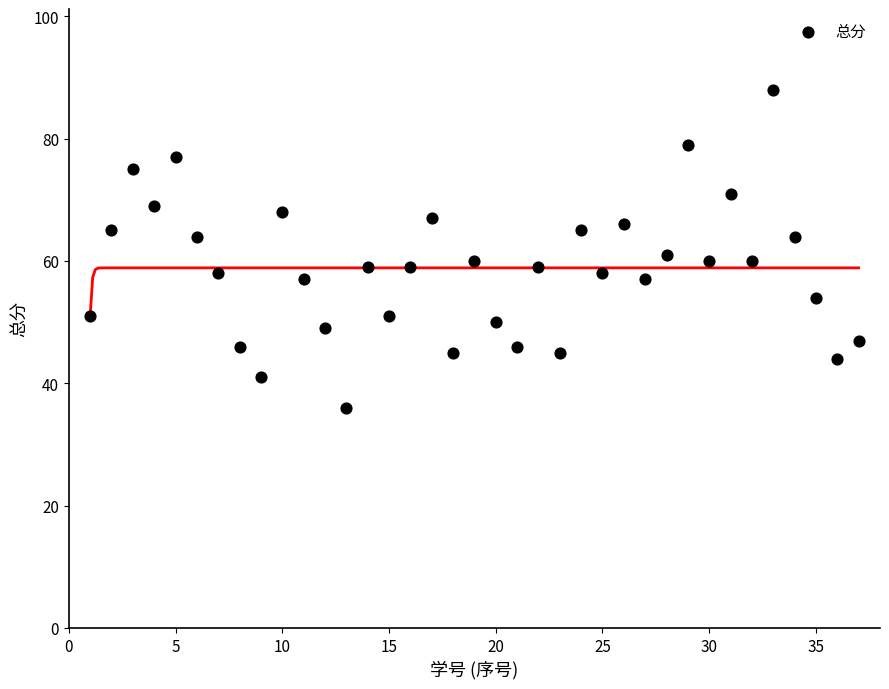

What is the range of X values (max minus min)?

36